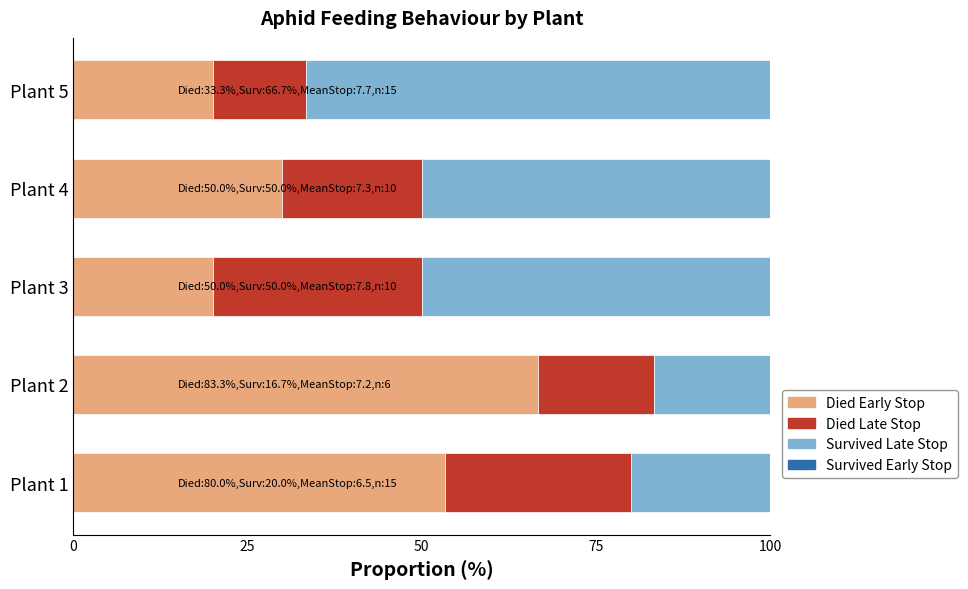

At which label is Died Early Stop closest to 43?

Plant 1